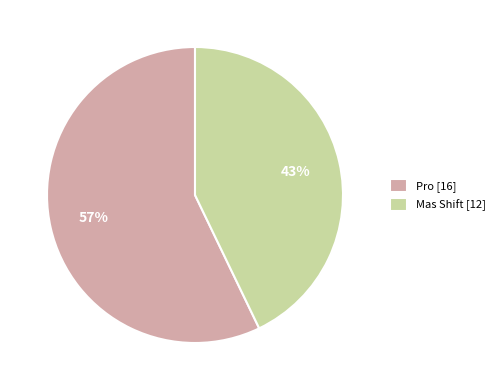

What is the ratio of the value at Pro [16] to the value at Mas Shift [12]?

1.3